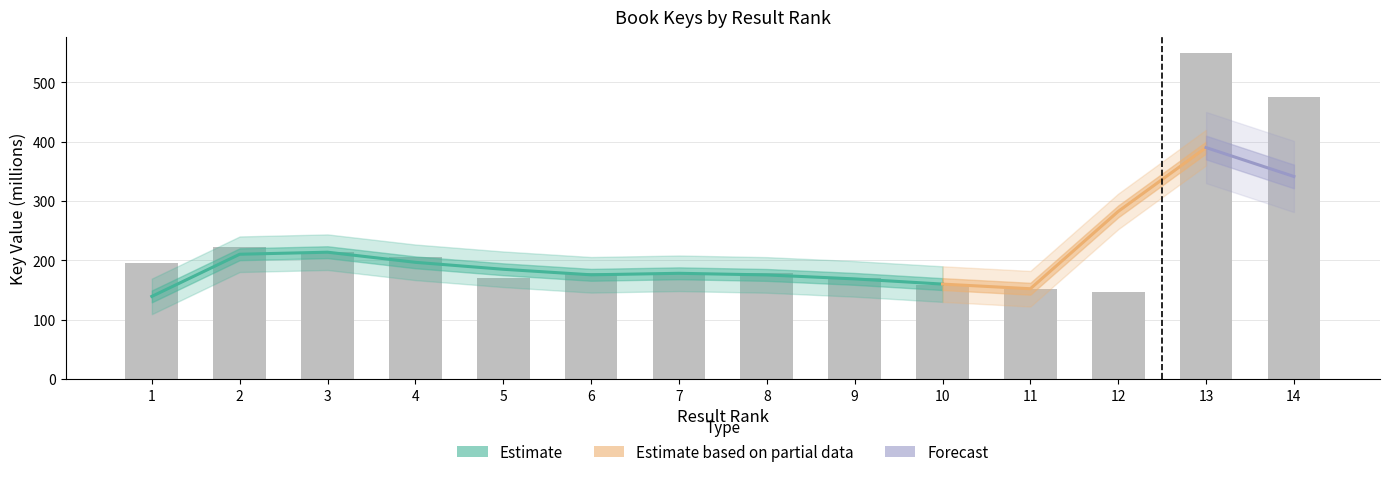

What is the difference between the second highest and minimum values?

328.6